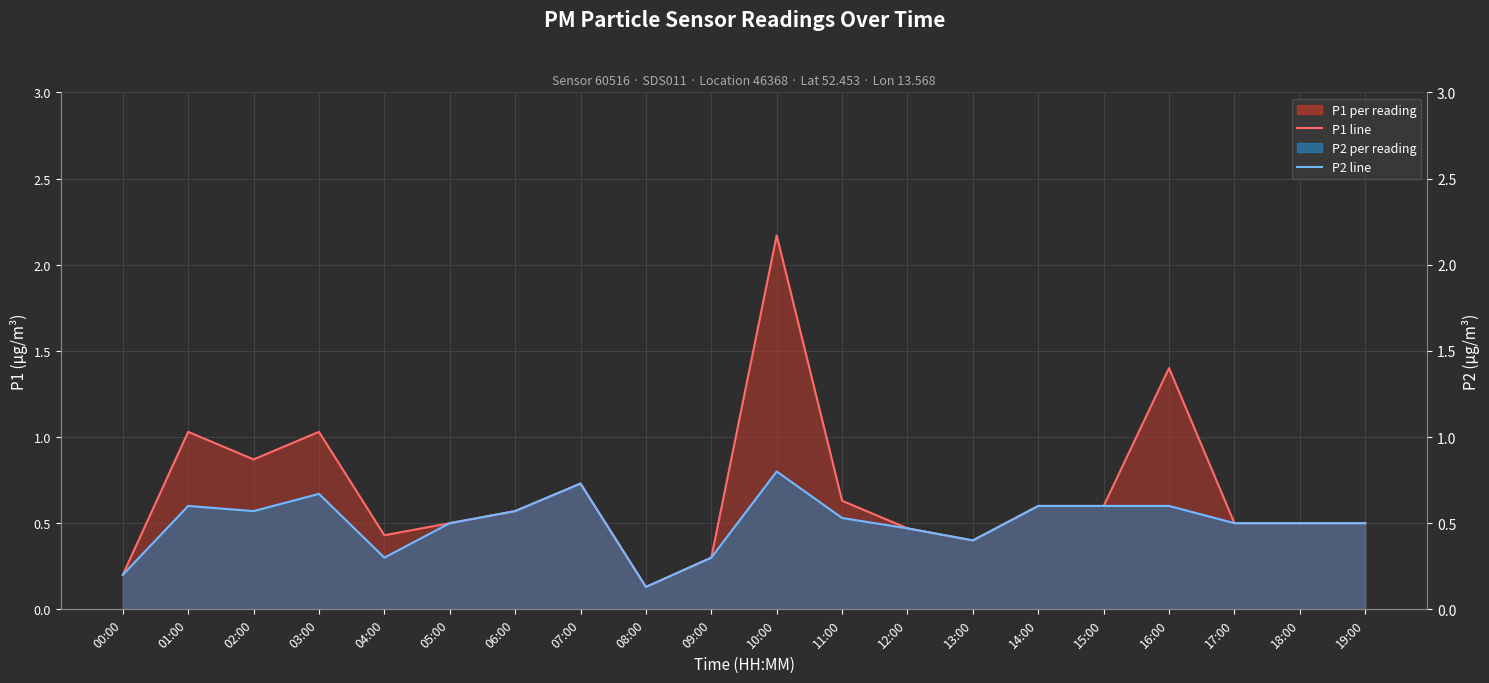

At 06:00, list the series in order from smallest to largest.

P1 line, P2 line